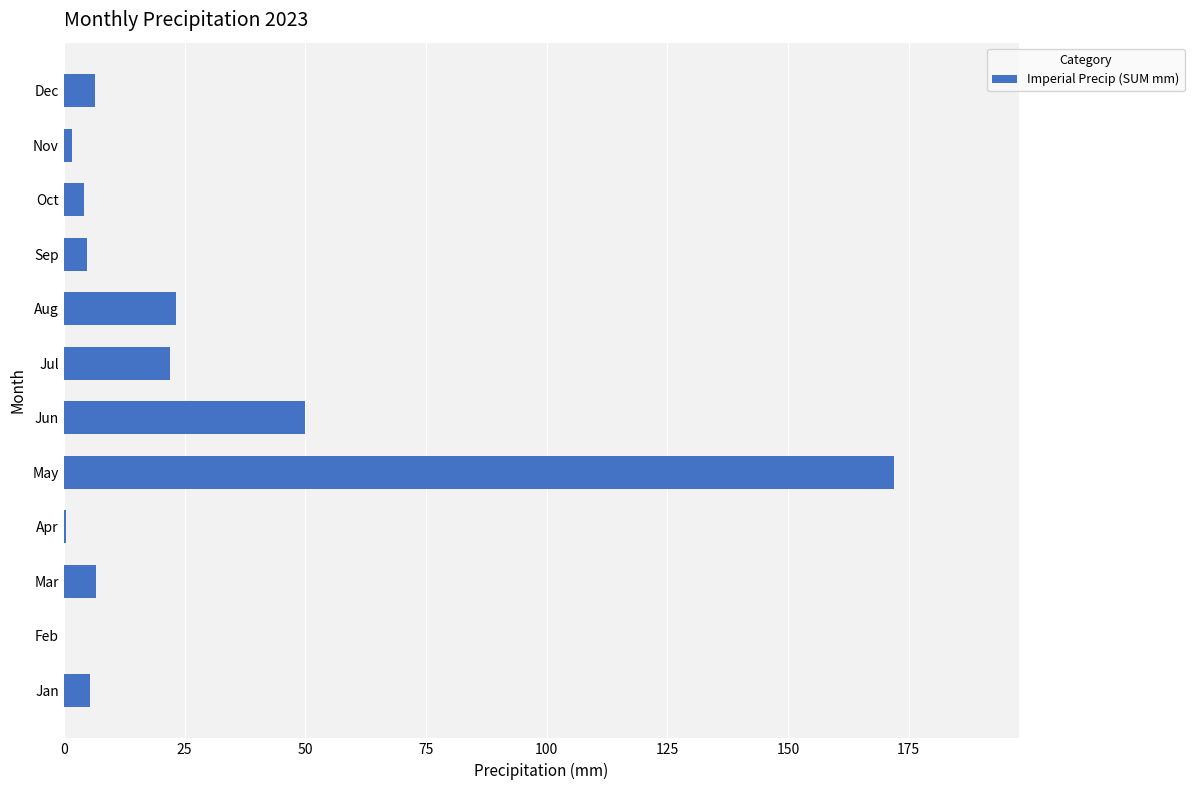

How many data points are above 6?

6